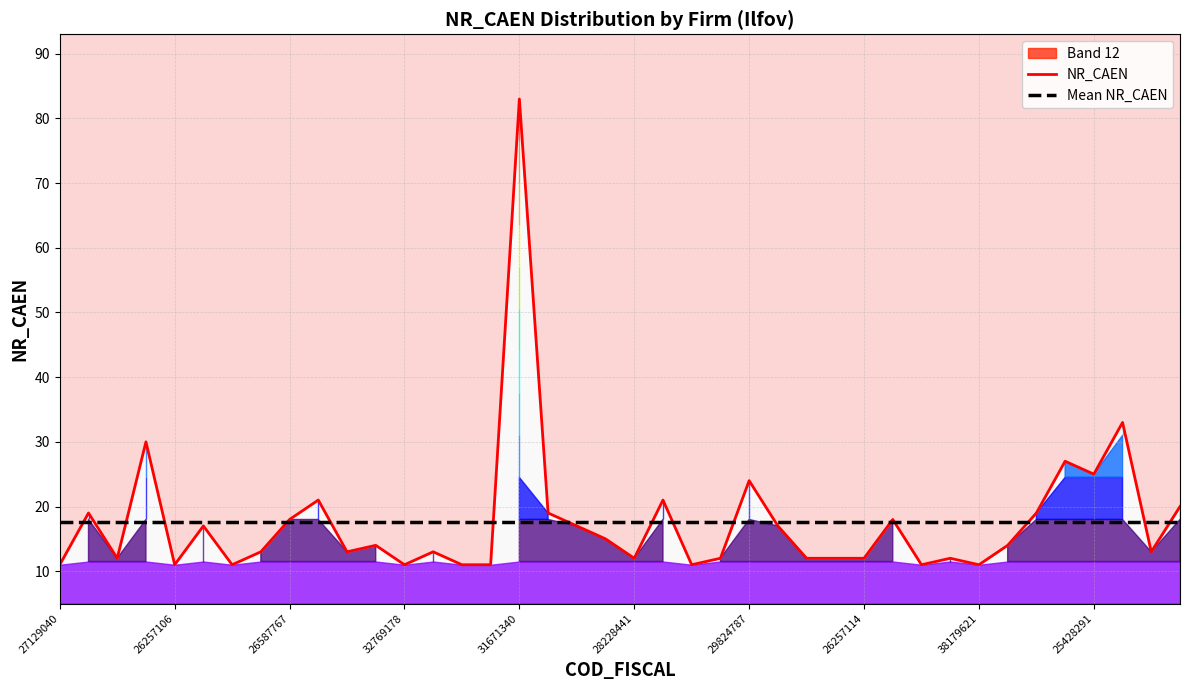

How many lines are shown in the chart?

2